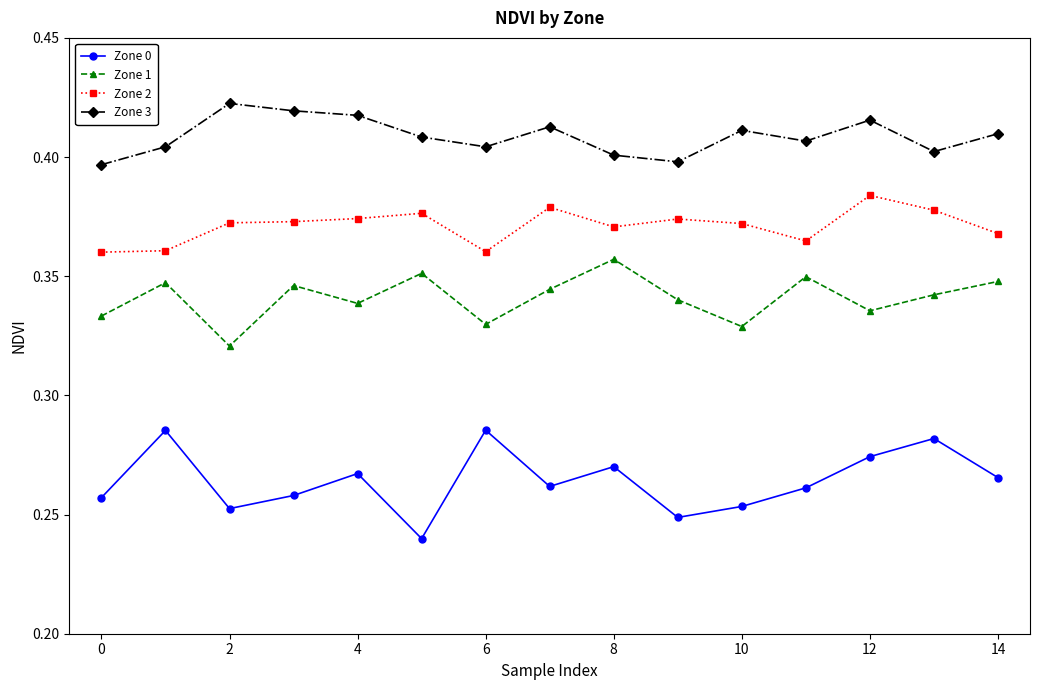

True or false: Zone 0 and Zone 2 cross at least once.

False